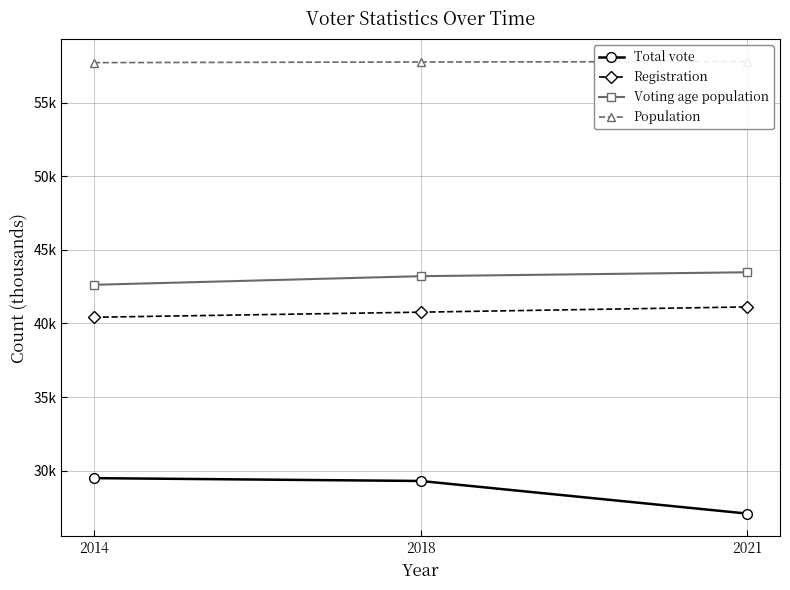

What is the maximum value shown in the chart?

57799